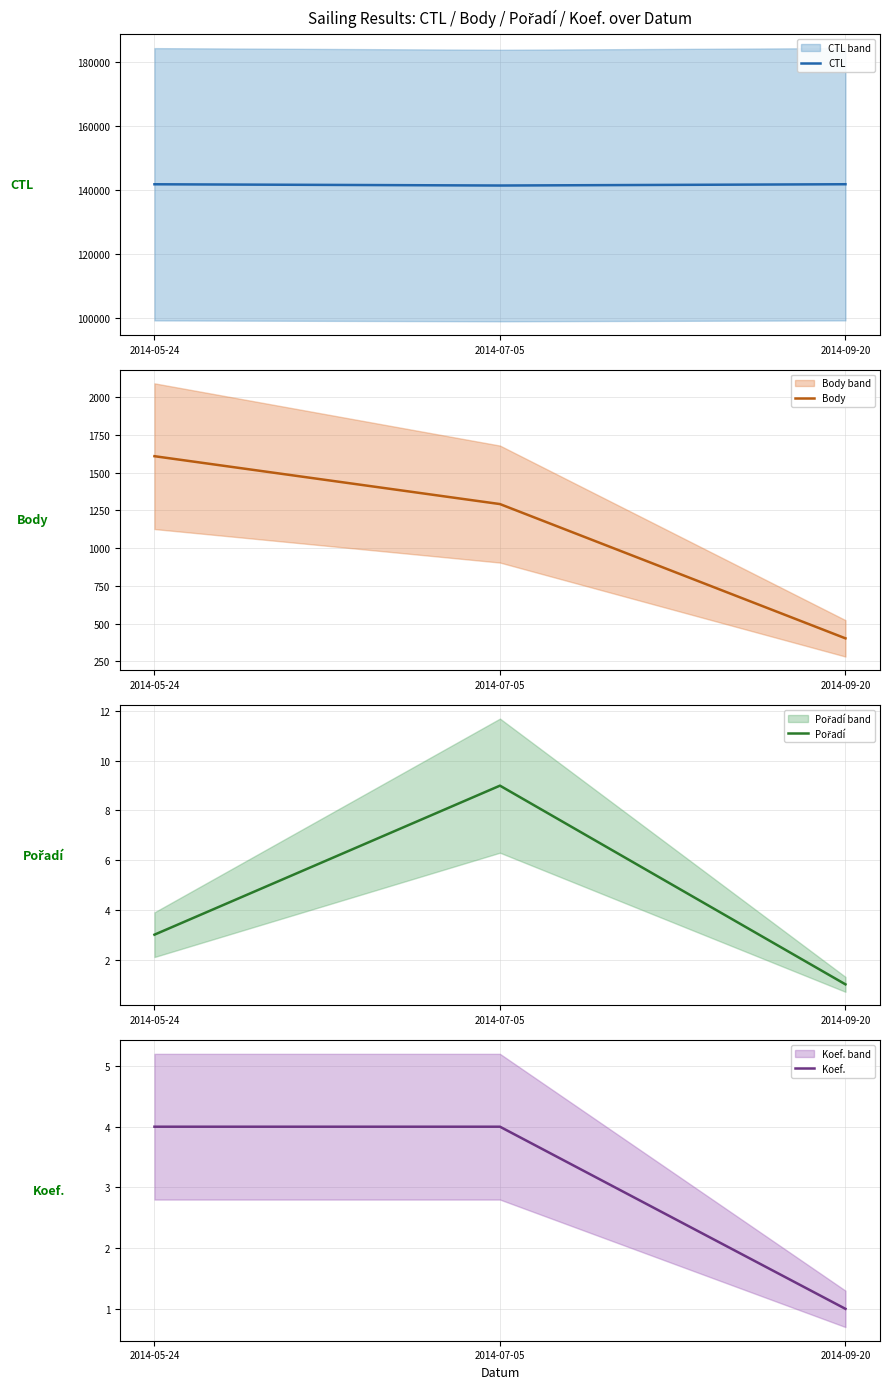

The Pořadí series shows 5 at 2014-05-24. True or false?

False